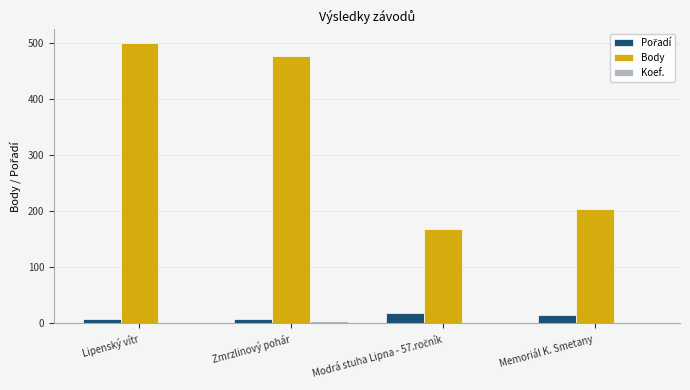

Which series has the largest total across all categories?

Body